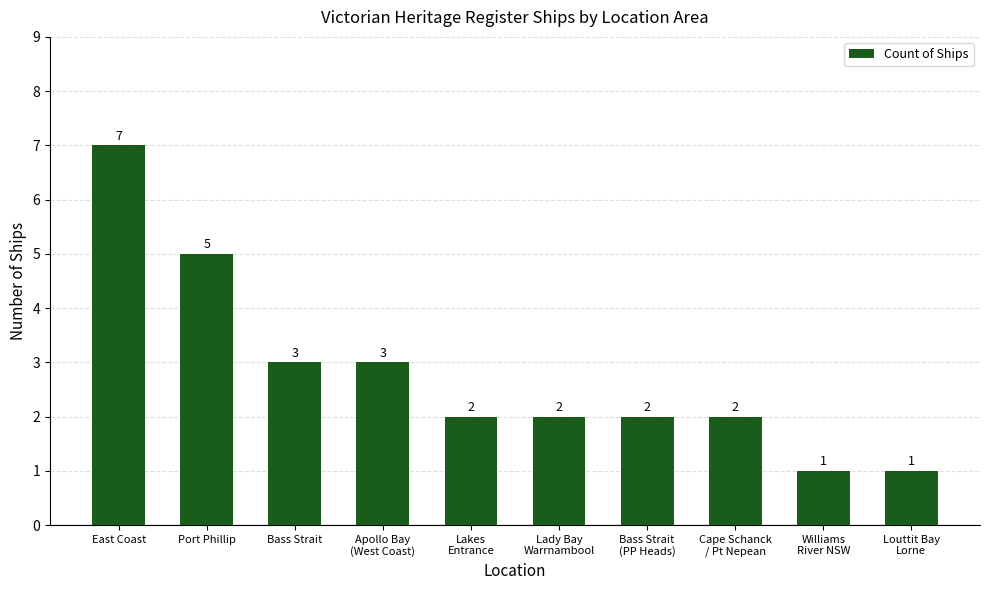

How many bars are there in total?

10